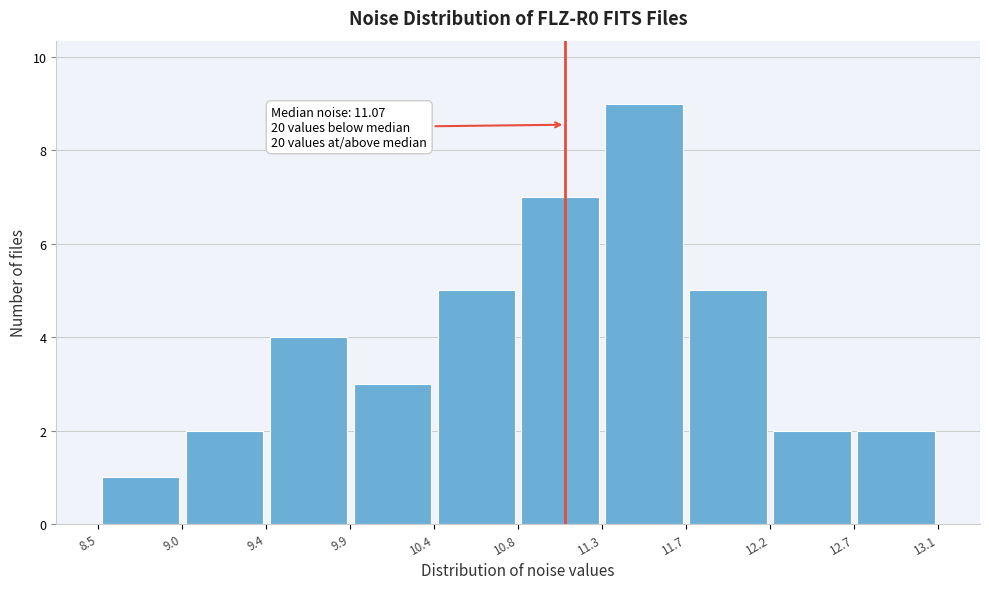

Which range on the x-axis has the tallest bar?

11.3 to 11.7